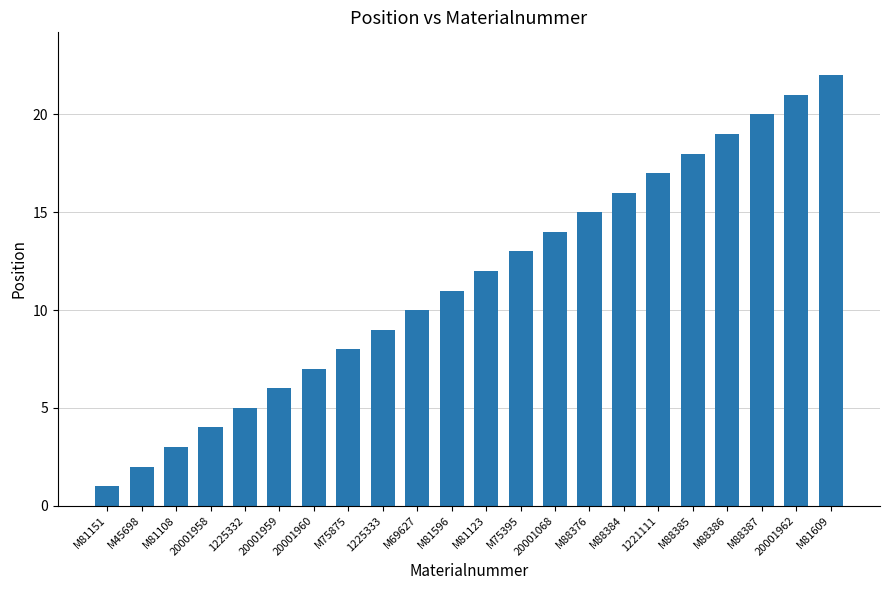

What is the change in value from M75395 to M88384?

+3